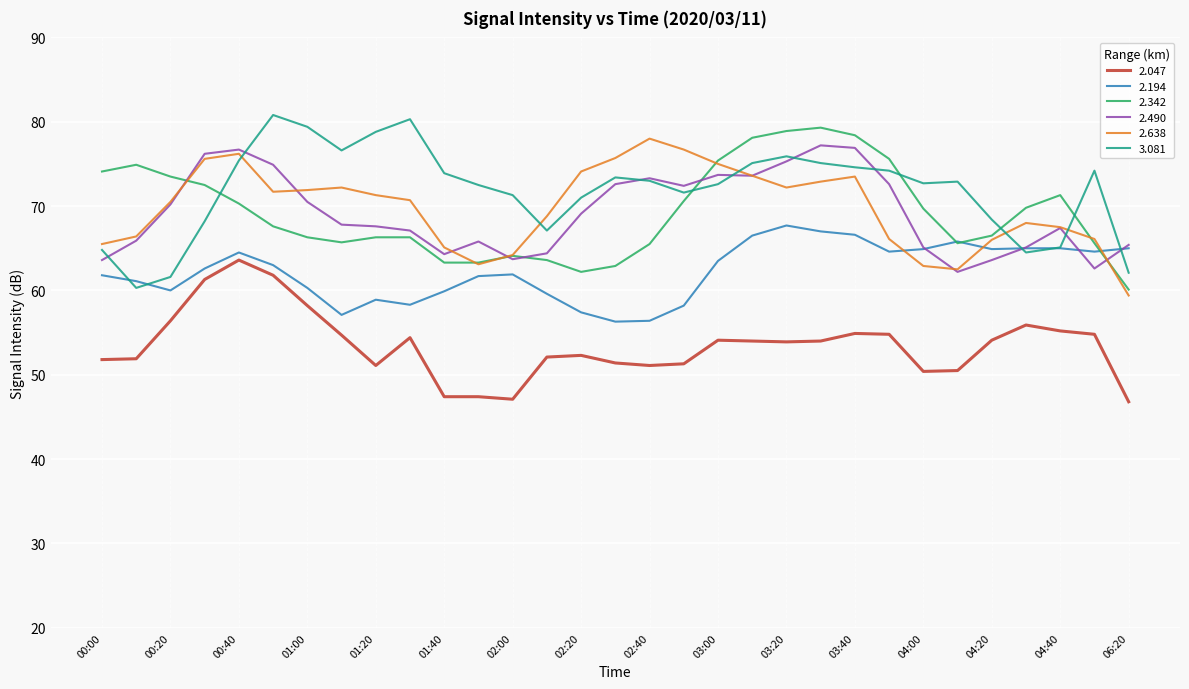

At how many categories does at least one series exceed 77?

9